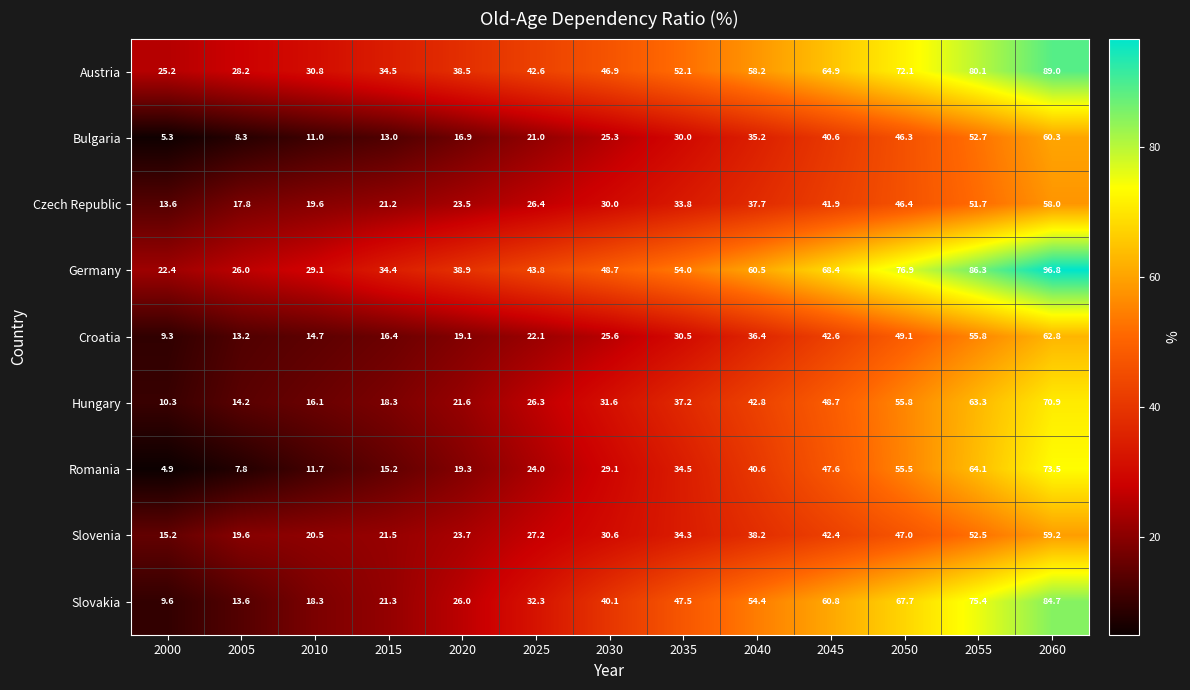

Between 2020 and 2030, which series saw the biggest shift?

Slovakia